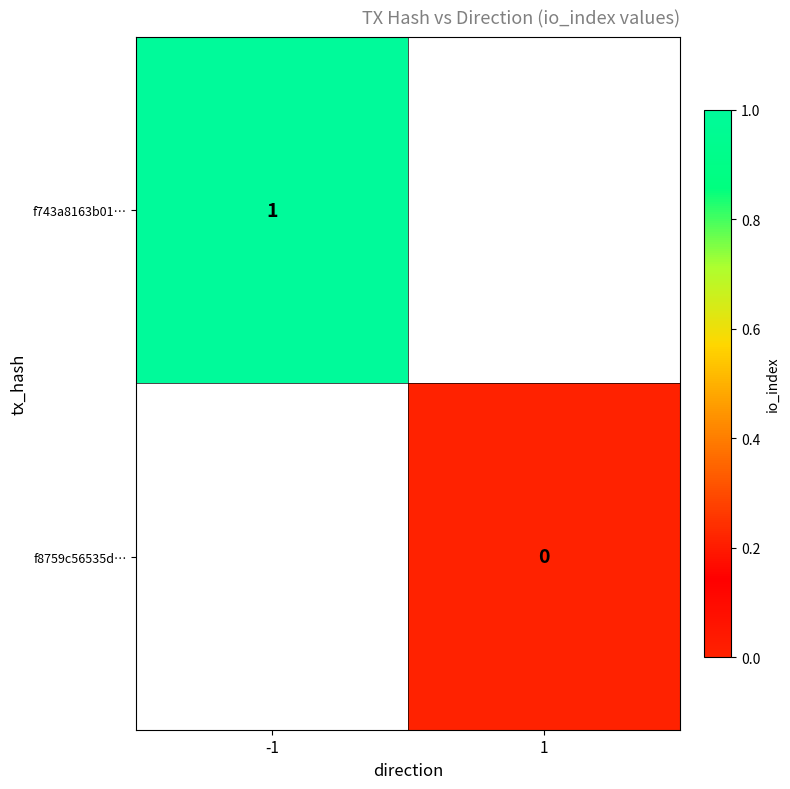

Is the value of f743a8163b01… at -1 greater than the value of f8759c56535d… at 1?

Yes